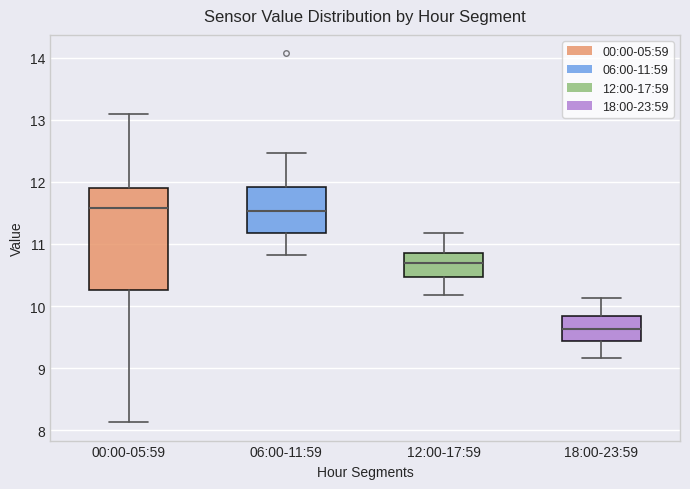

Reading left to right, read every box against the y-axis: the position of its median line, the range the box covers, and the ends of its whiskers. The values are not printed on the chart, so give them approximately, as read against the axis.

00:00-05:59: median 11.6, box 10.3 to 11.9, whiskers 8.1 to 13.1
06:00-11:59: median 11.5, box 11.2 to 11.9, whiskers 10.8 to 12.5
12:00-17:59: median 10.7, box 10.5 to 10.8, whiskers 10.2 to 11.2
18:00-23:59: median 9.6, box 9.4 to 9.8, whiskers 9.2 to 10.1